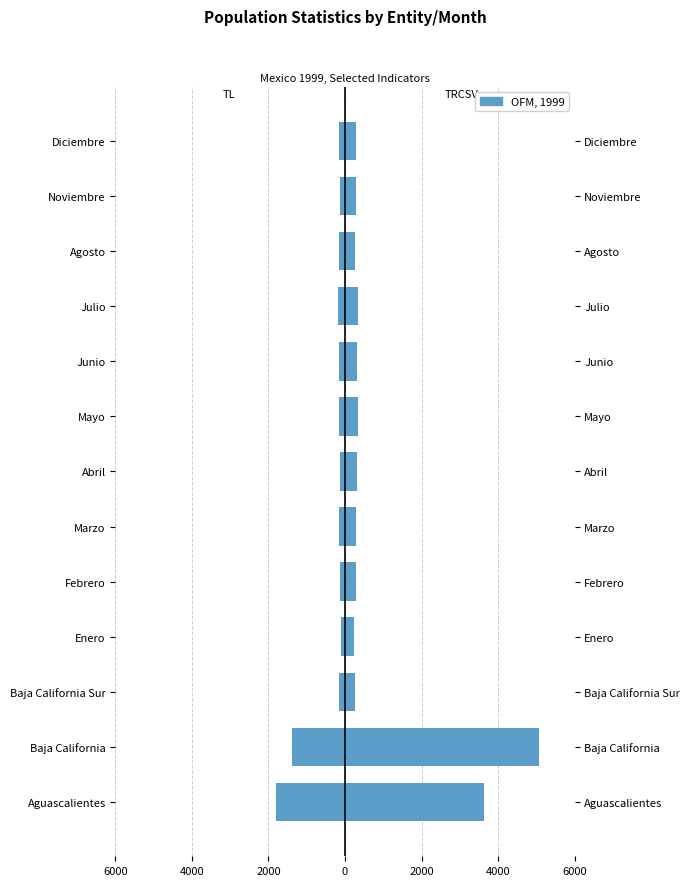

Which series has the widest spread of values?

TRCSV (Right)